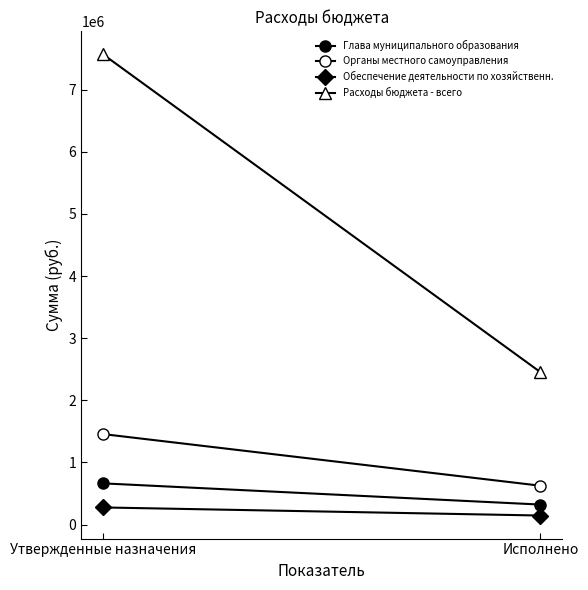

Does the chart have visible grid lines?

No